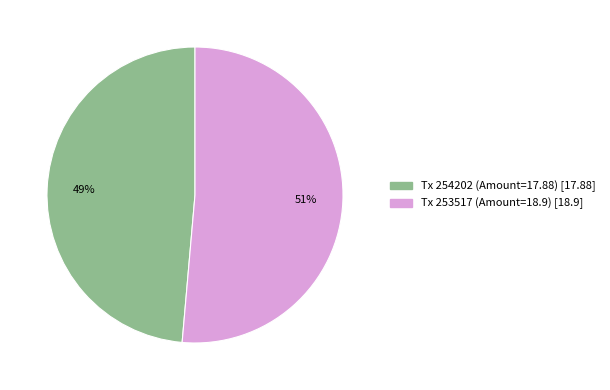

To the nearest percent, what is the average slice percentage?

50%